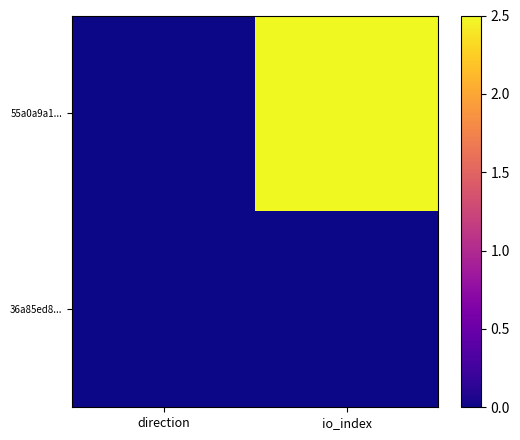

Reading left to right, extract all data points from this chart.

55a0a9a1...: direction=0.0	io_index=2.5
36a85ed8...: direction=0.0	io_index=0.0